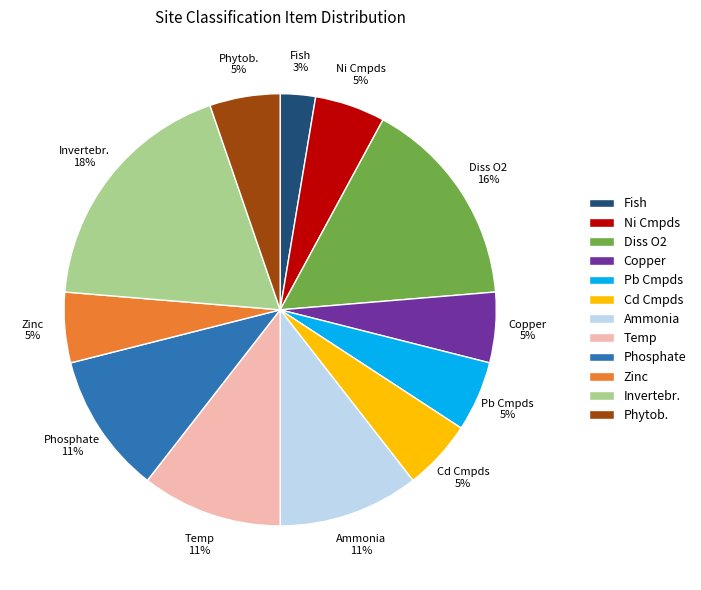

Which slice is the smallest?

Fish